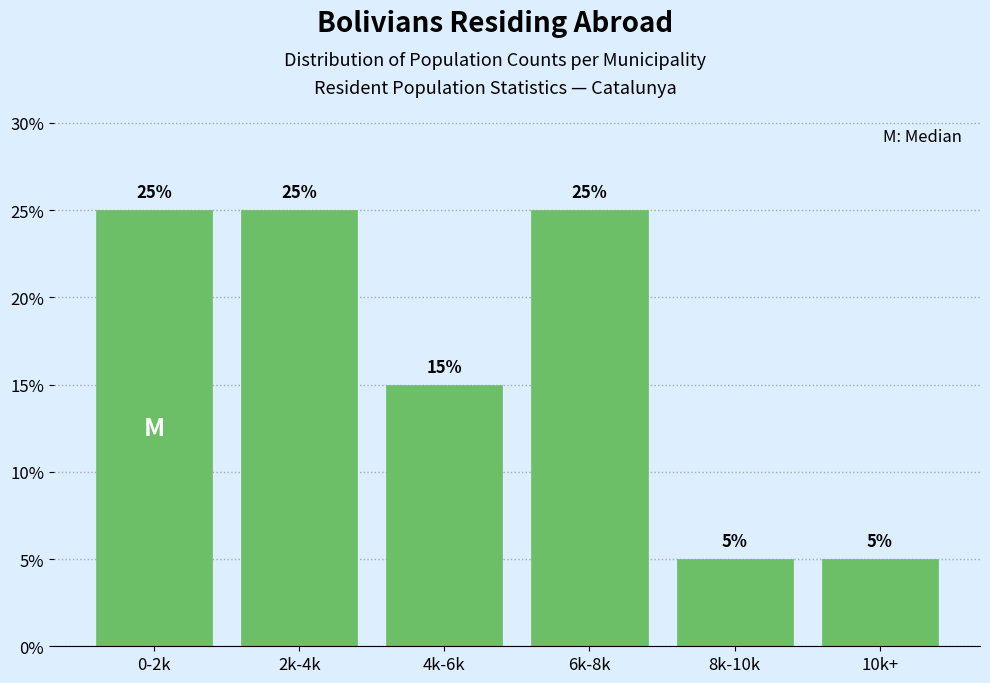

Reading left to right, transcribe all the data shown in this chart.

25	25	15	25	5	5